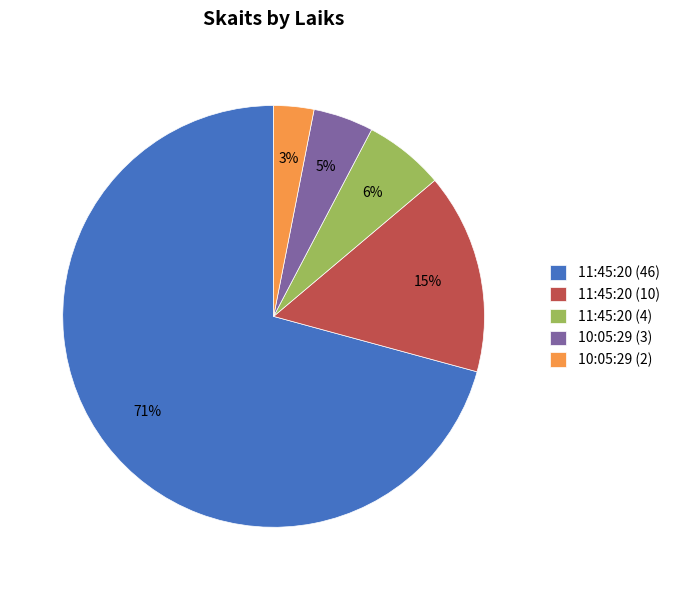

Which category has the biggest portion of the pie?

11:45:20 (46)